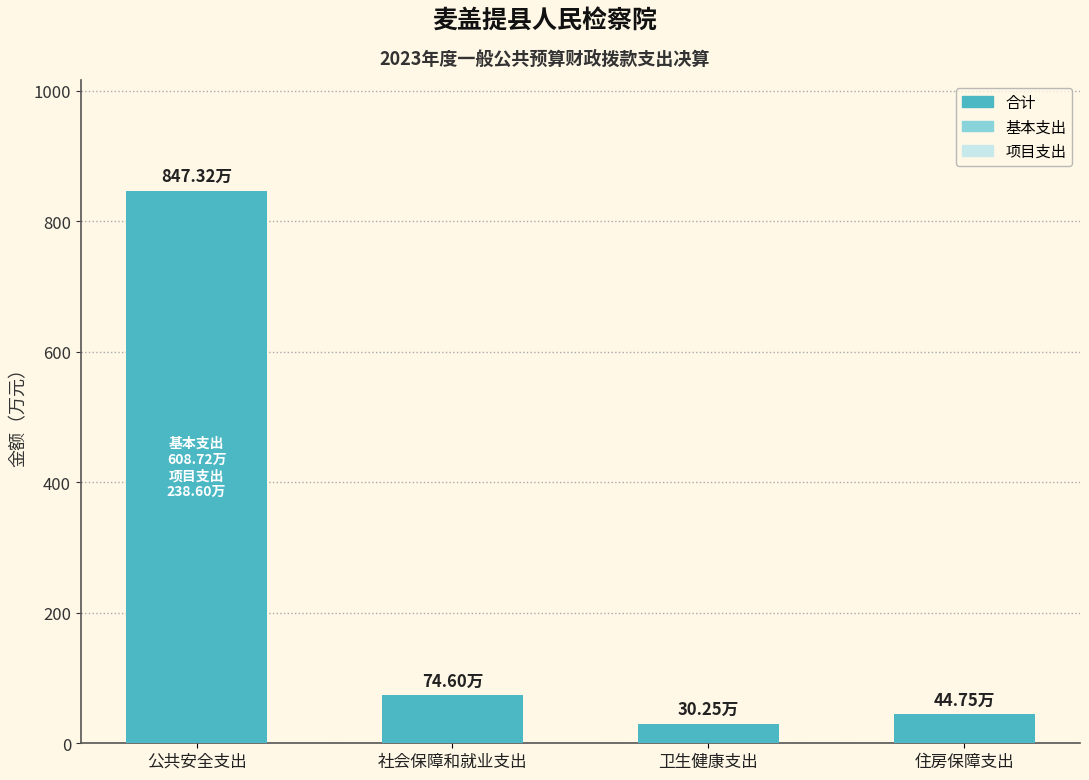

What is the value of the 2nd bar from the left?

74.6